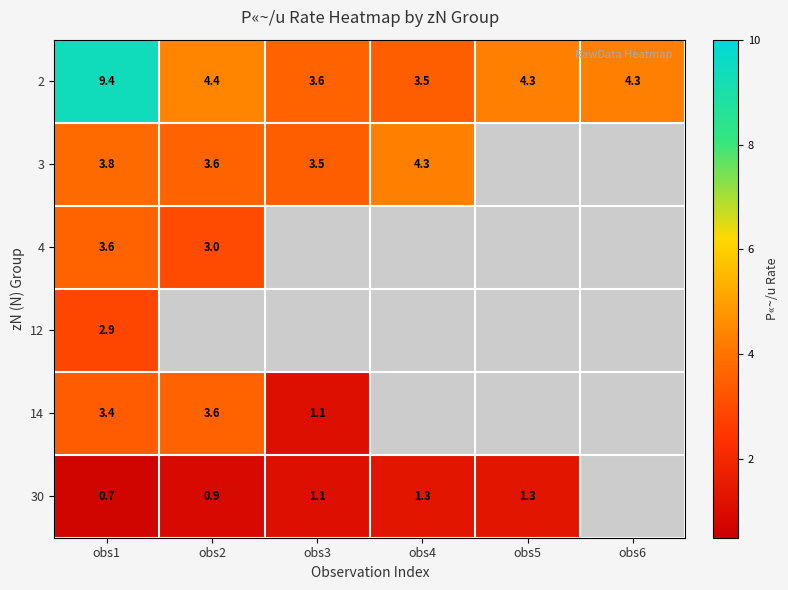

Is it true that 2 equals 1.9 at obs4?

False